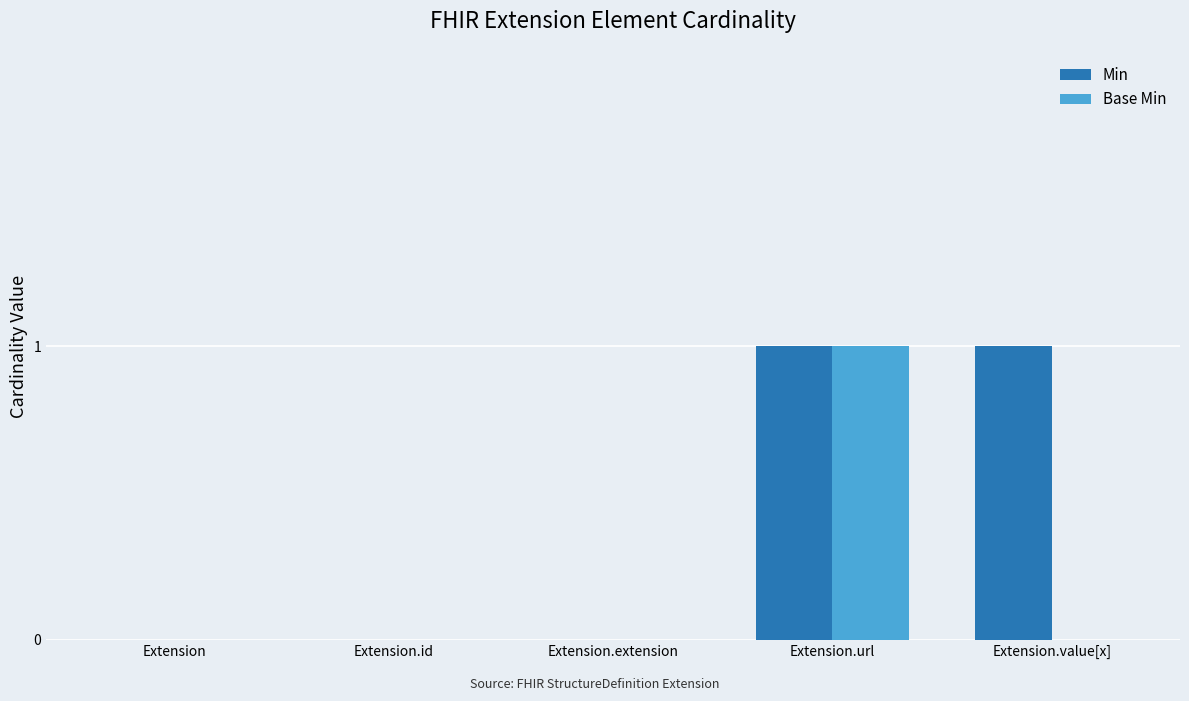

At which category is the sum across all series the highest?

Extension.url